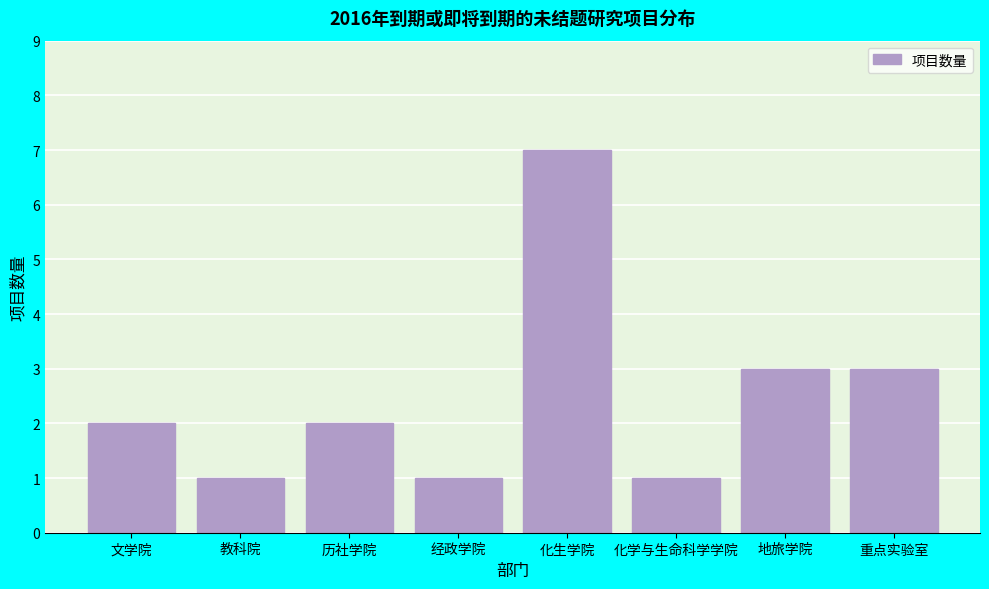

Reading right to left, transcribe all the data shown in this chart.

重点实验室=3	地旅学院=3	化学与生命科学学院=1	化生学院=7	经政学院=1	历社学院=2	教科院=1	文学院=2